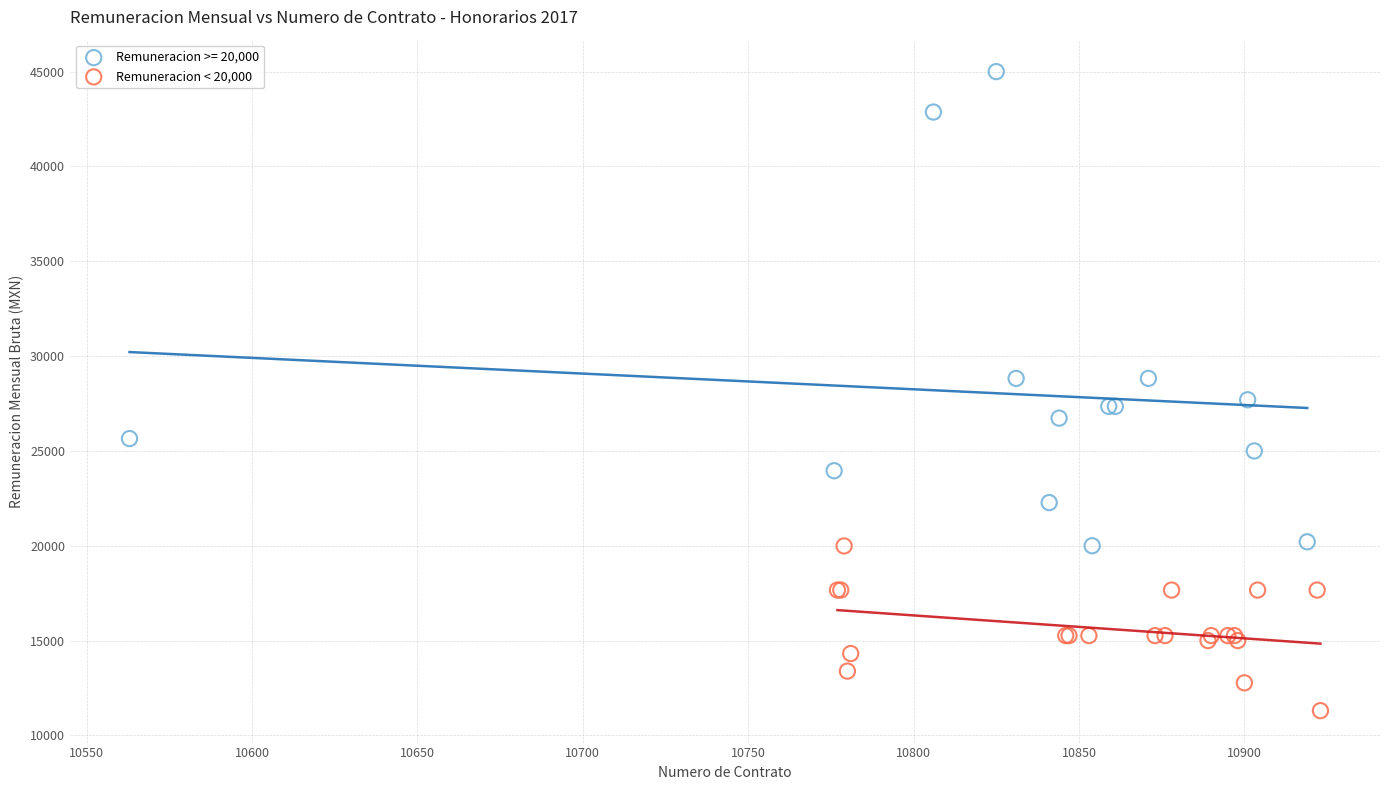

Which series contains the lowest Y value?

Remuneracion < 20,000